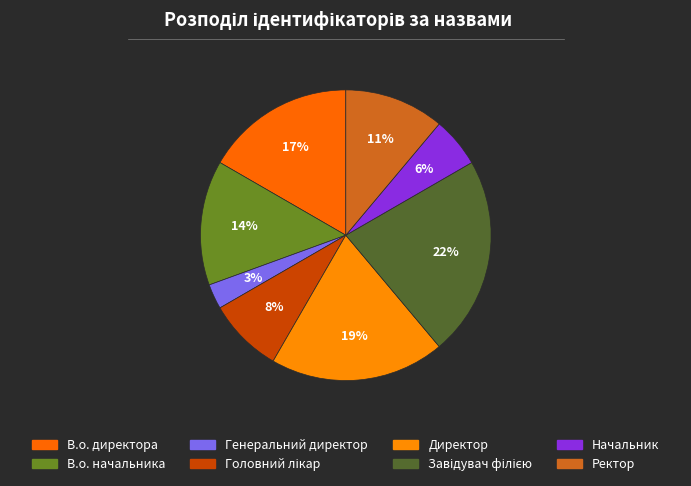

How many segments does this pie chart have?

8